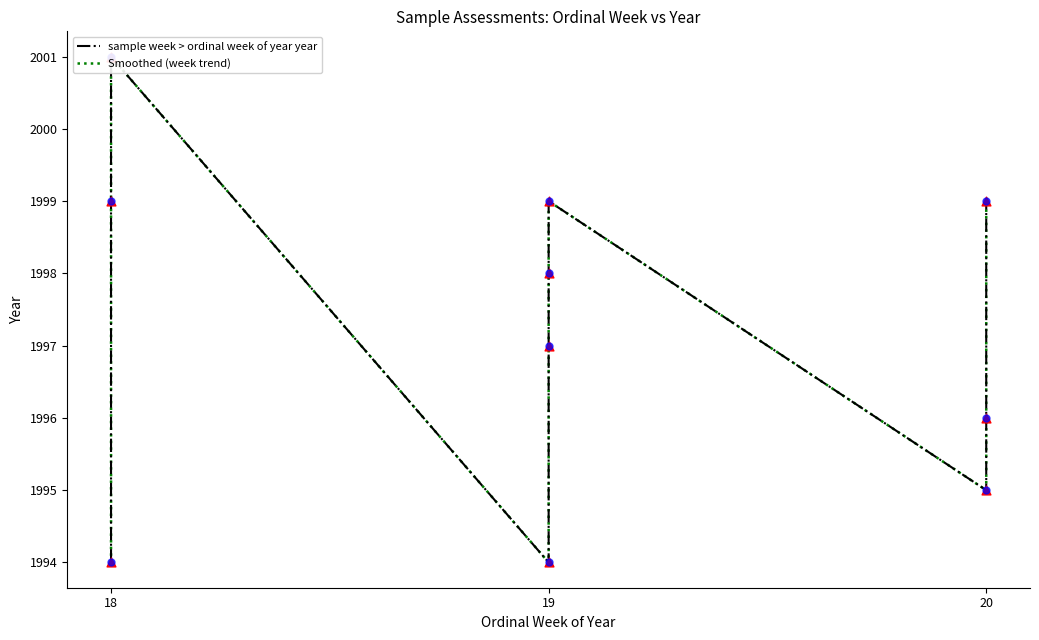

Which series has the largest total across all categories?

sample week > ordinal week of year year